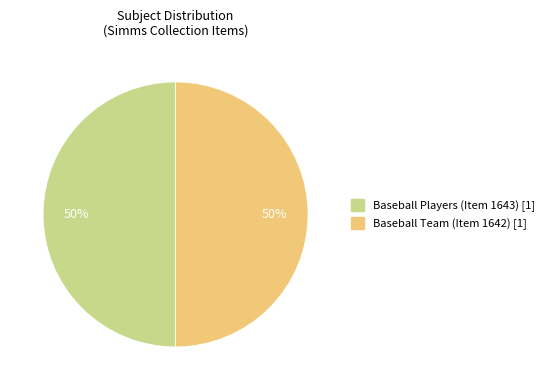

Do Baseball Team (Item 1642) [1] and Baseball Players (Item 1643) [1] together represent more than half of the pie?

Yes